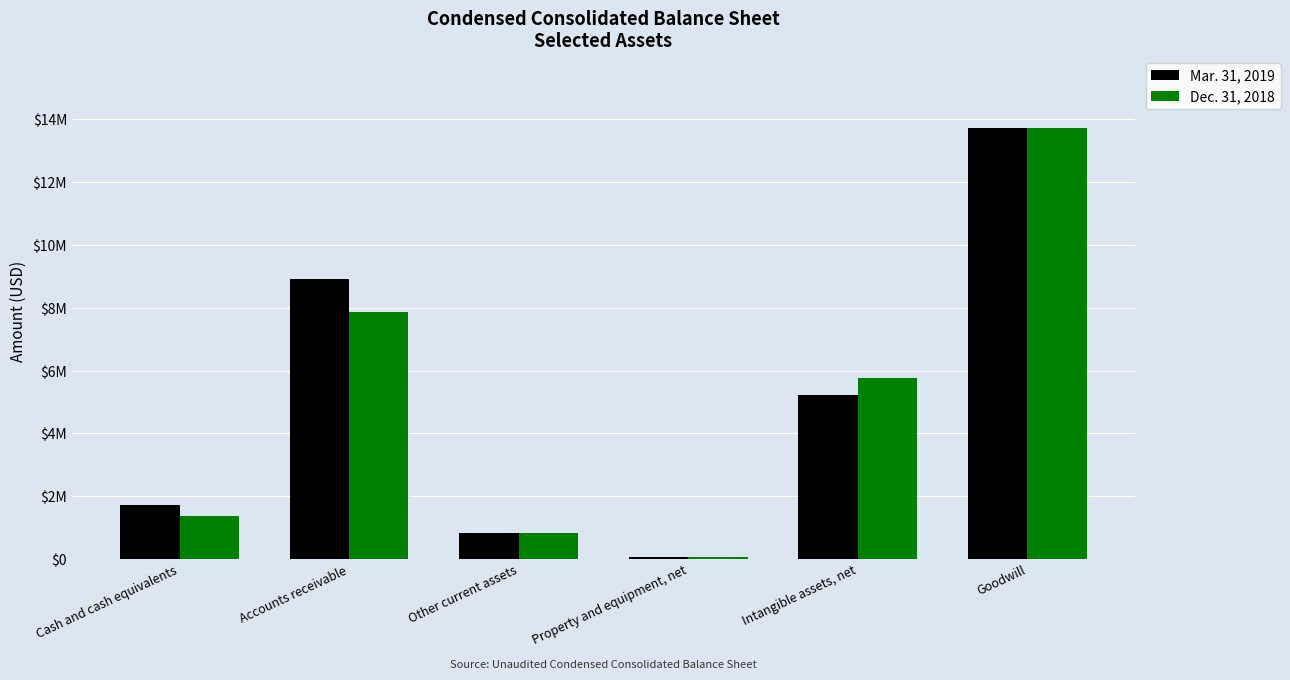

Are the bars horizontal?

No